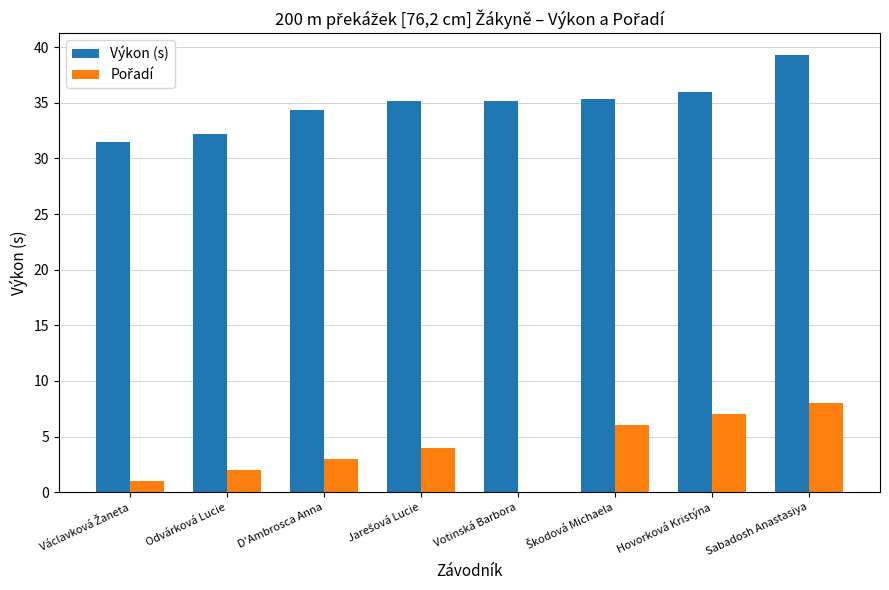

Between Hovorková Kristýna and Sabadosh Anastasiya, which series saw the biggest shift?

Výkon (s)